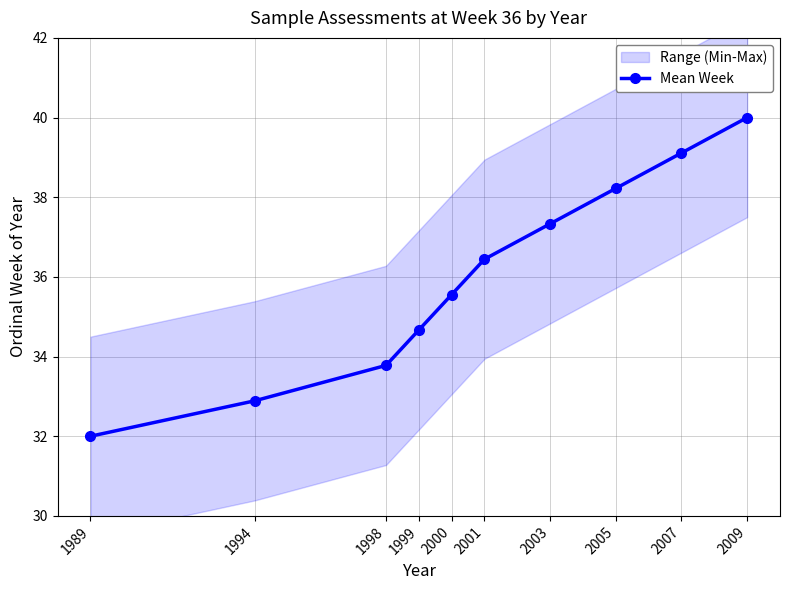

True or false: the data shows 35.6 at 2000.

True